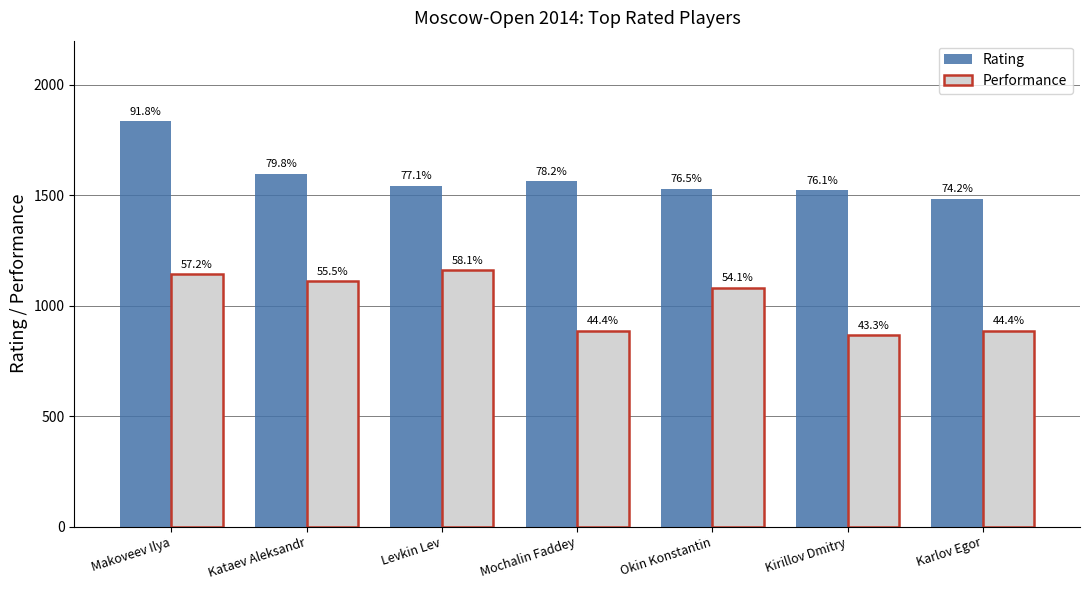

What is the smallest value displayed?

866